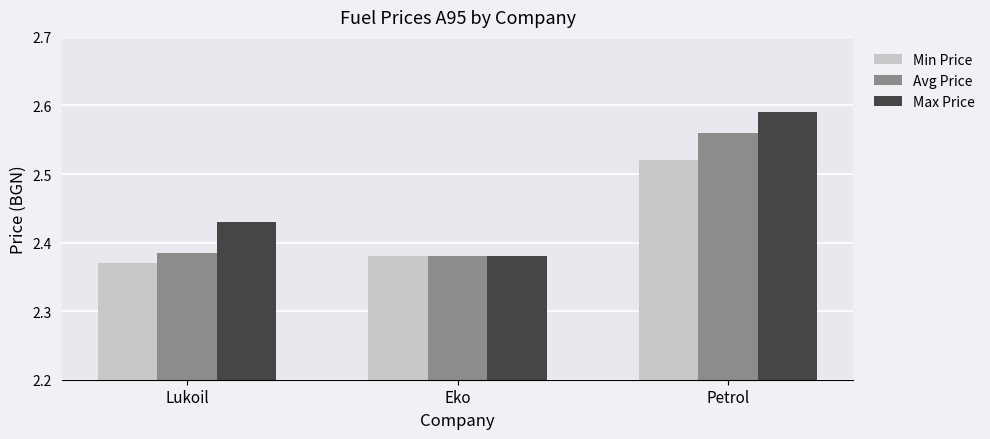

What is the sum of the Min Price values at Petrol and Eko?

4.9